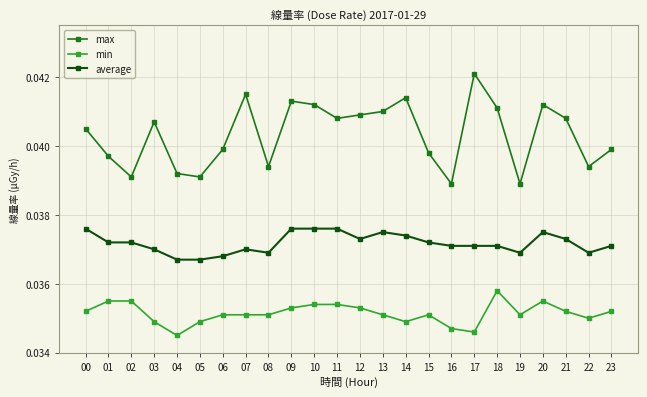

At how many categories does at least one series exceed 0?

24